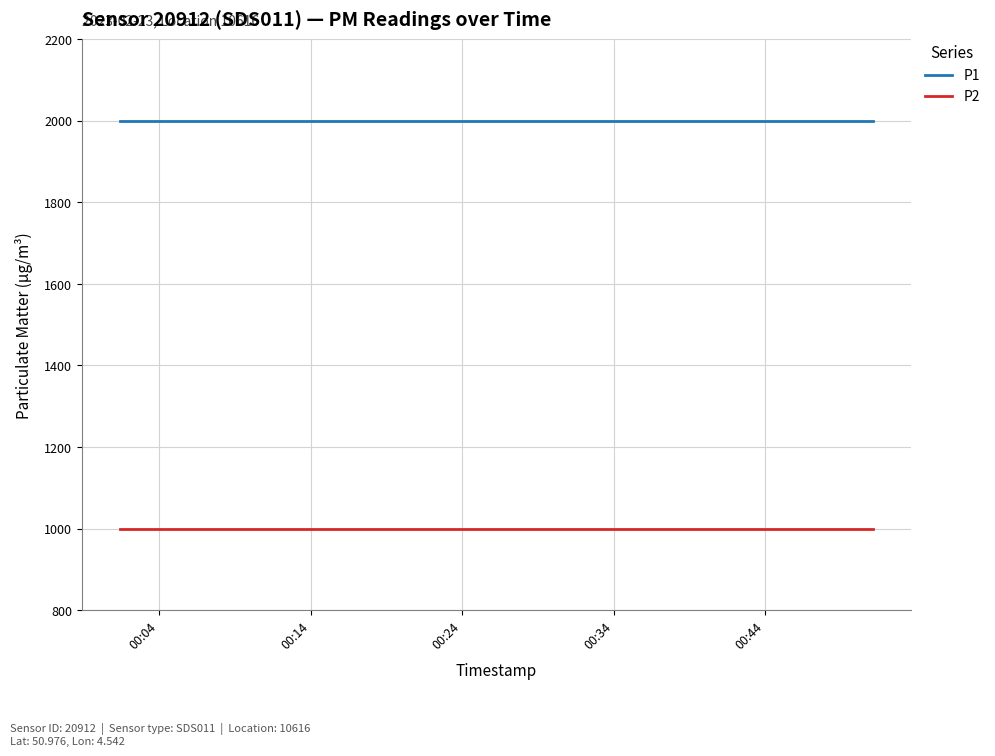

True or false: P1 and P2 intersect in this chart.

False